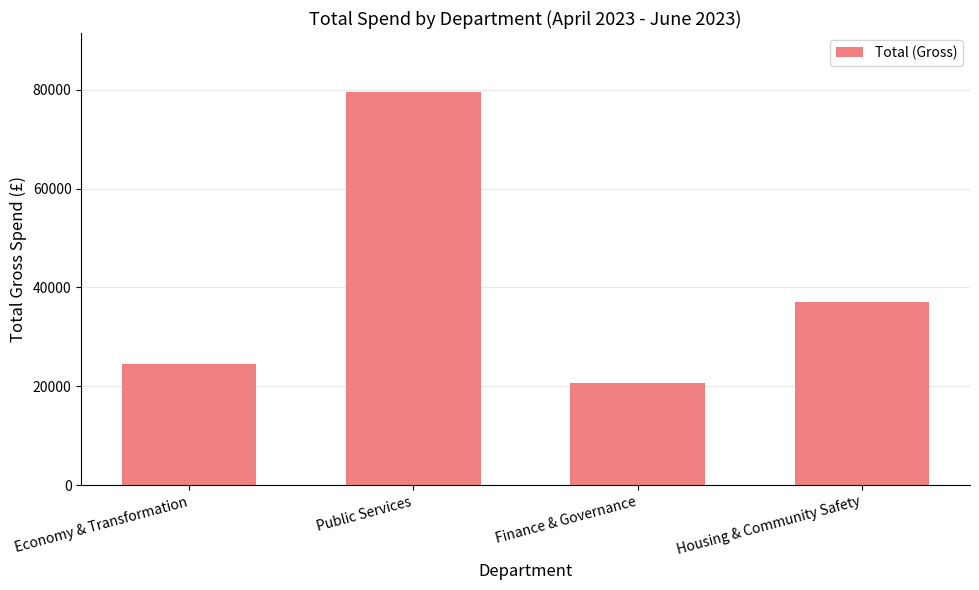

How many series are shown in this chart?

1